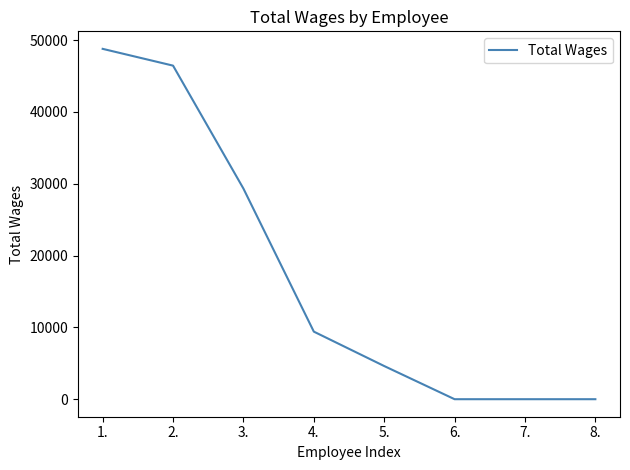

Reading left to right, list all the values displayed in this chart.

1.=48780	2.=46443	3.=29323	4.=9409	5.=4618	6.=0	7.=0	8.=0